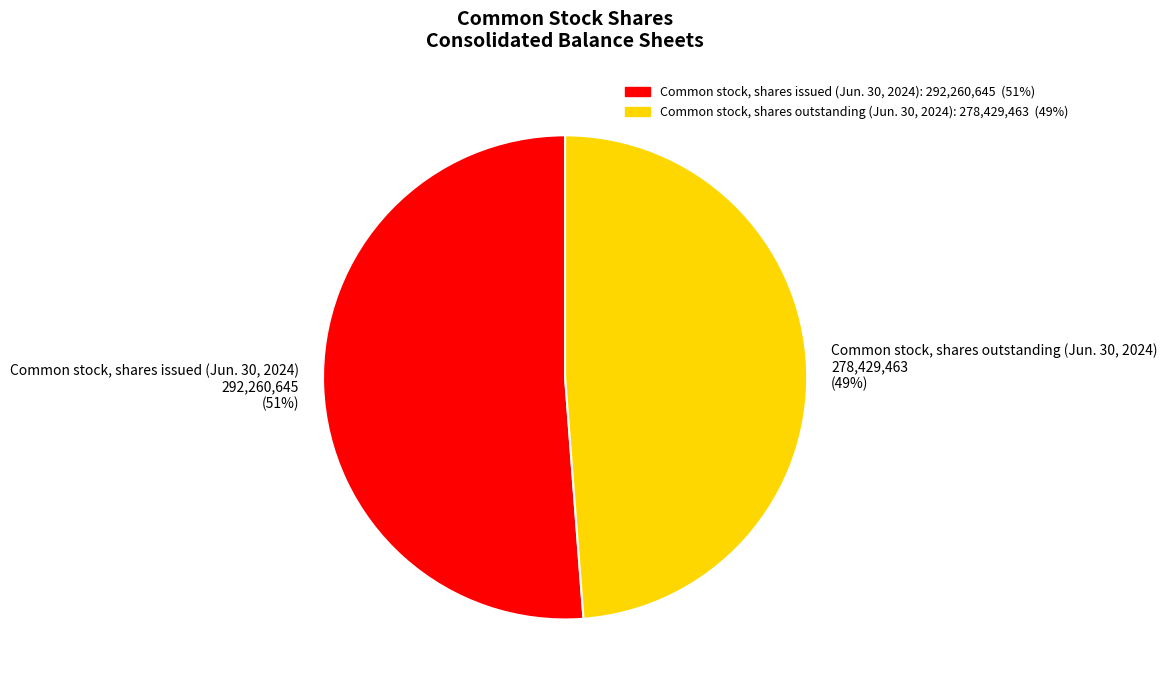

What is the largest slice in the pie chart?

Common stock, shares issued (Jun. 30, 2024)